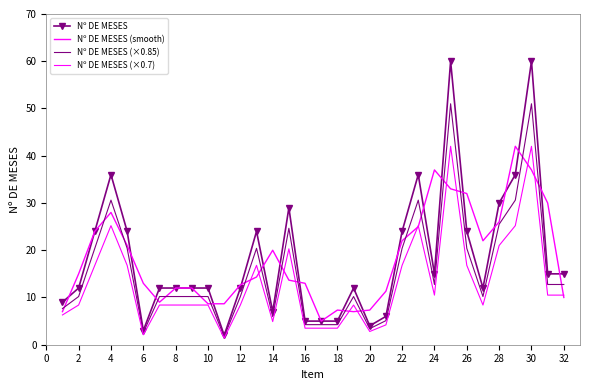

Is this an area chart (filled region under the line)?

No